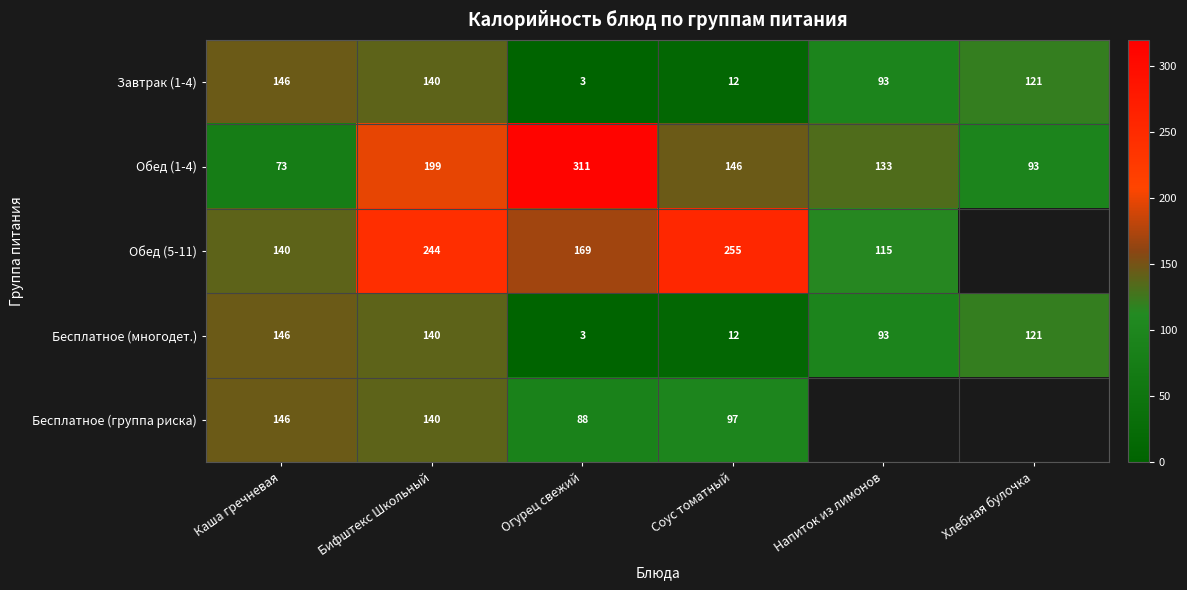

List the labels in order of Завтрак (1-4) value, smallest first.

Огурец свежий, Соус томатный, Напиток из лимонов, Хлебная булочка, Бифштекс Школьный, Каша гречневая